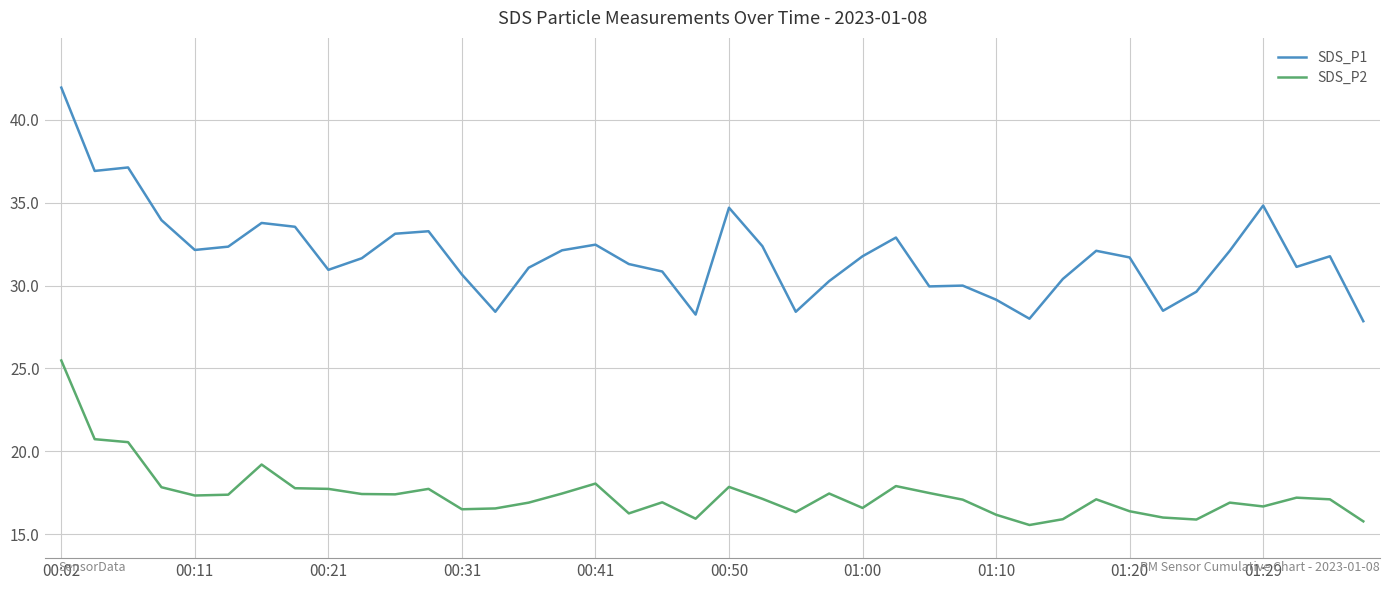

List the series in order of their overall mean, highest first.

SDS_P1, SDS_P2